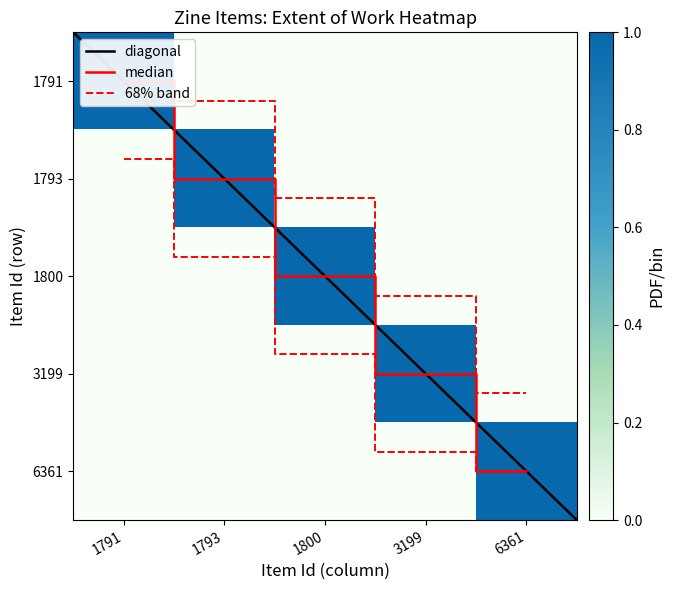

Rank the series at 6361 from highest to lowest value.

6361, 1791, 1793, 1800, 3199